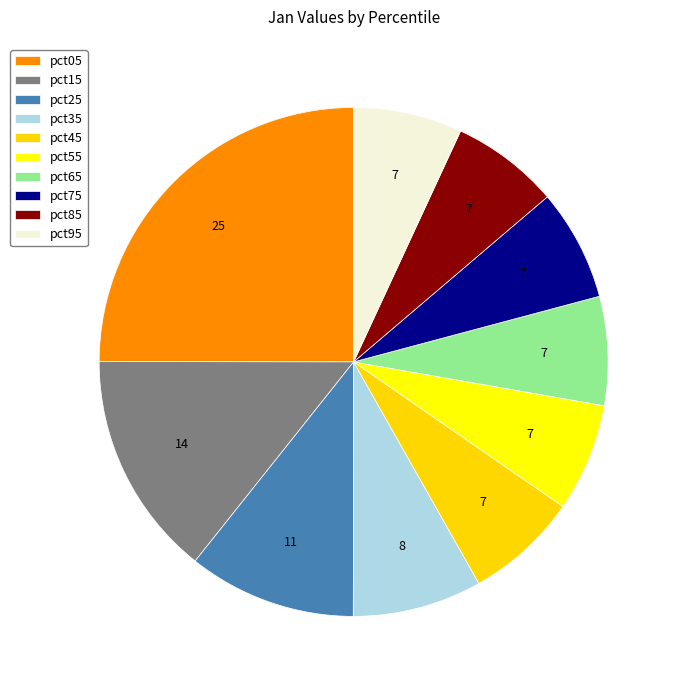

Combined, do pct25 and pct15 account for over 50%?

No